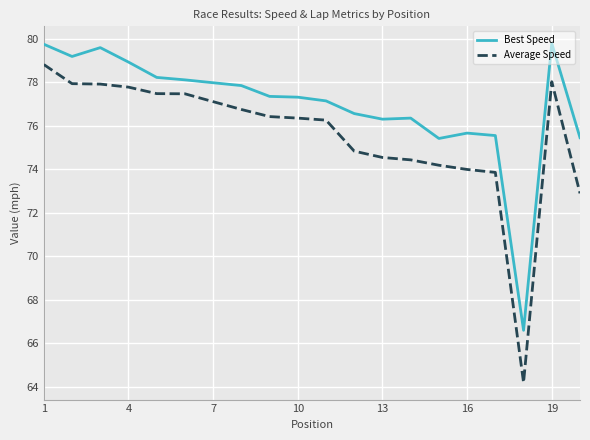

True or false: Average Speed and Best Speed cross at least once.

False